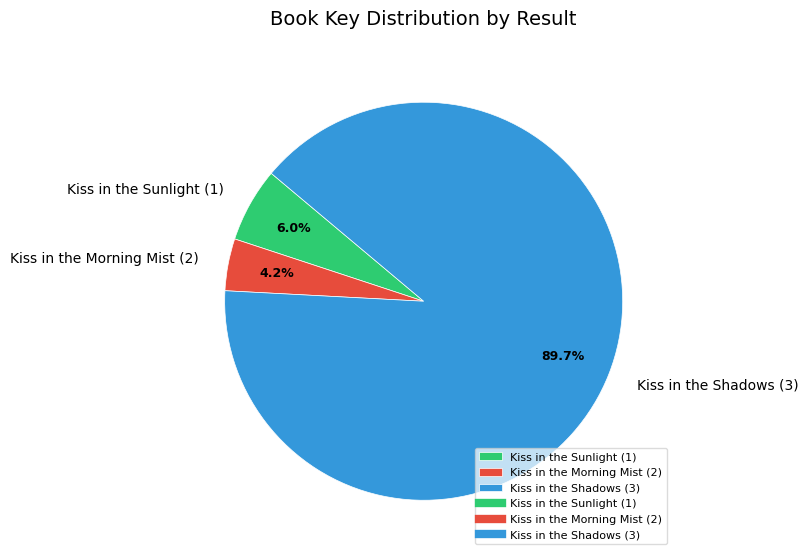

Between Kiss in the Shadows (3) and Kiss in the Sunlight (1), which is larger?

Kiss in the Shadows (3)